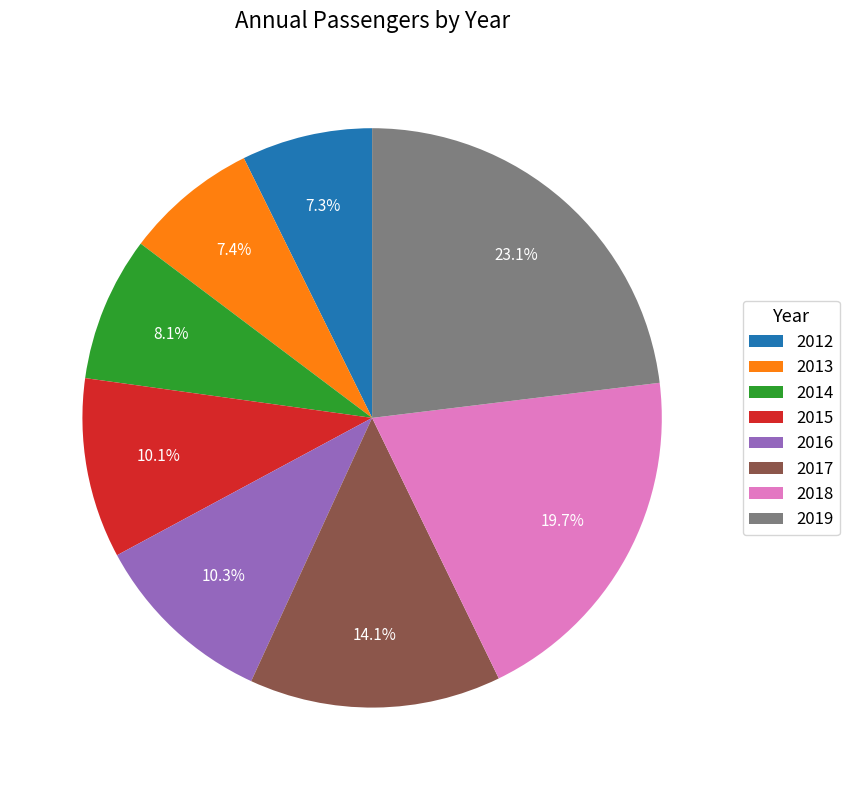

To the nearest percent, what percentage of the pie is 2018?

20%